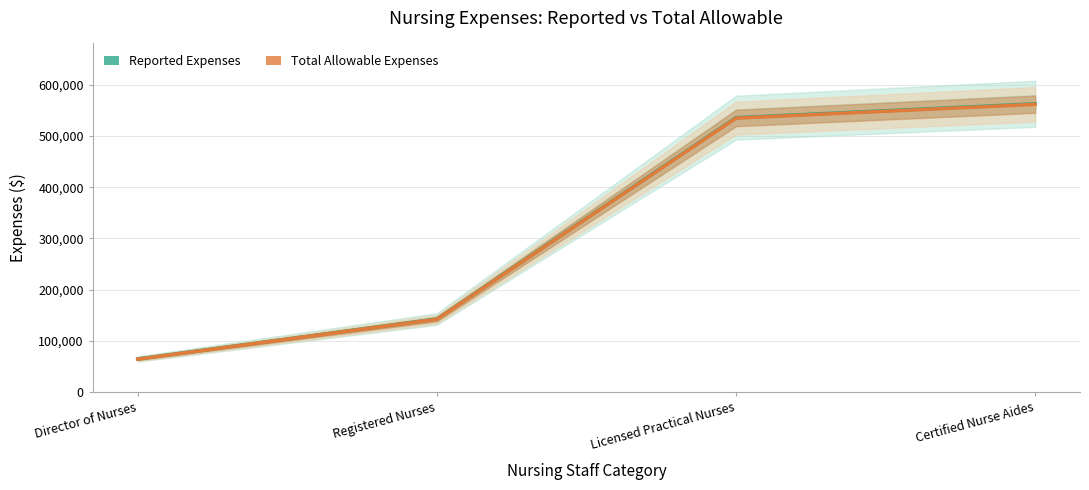

What is the spread (max minus min) of values at Director of Nurses?

283